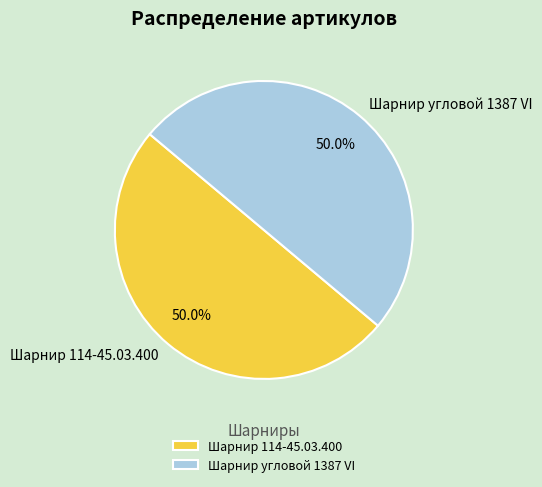

Is it true that Шарнир 114-45.03.400 is 50% of the pie?

True